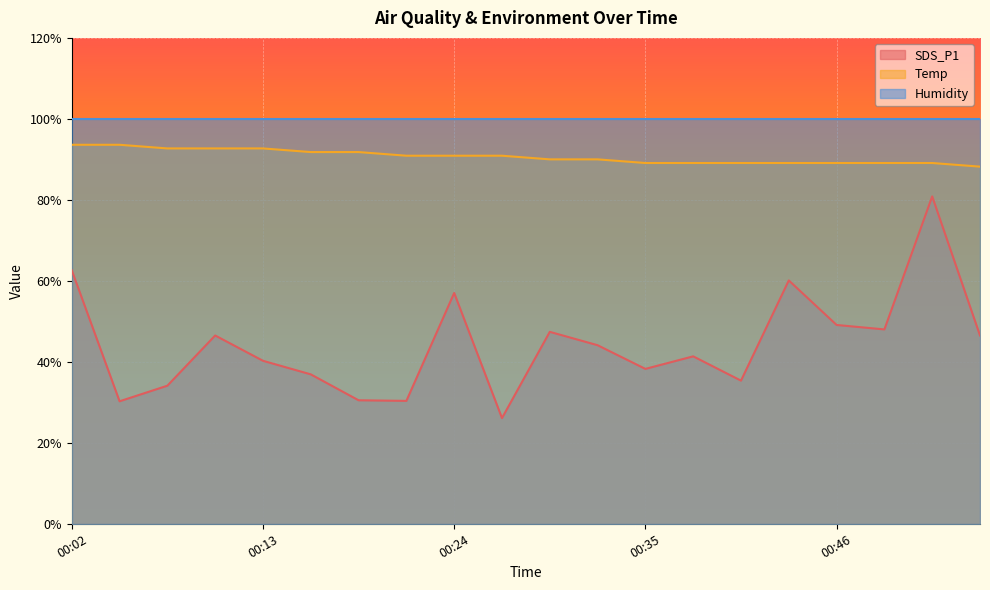

What is the difference between the maximum and minimum values in the SDS_P1 series?

54.8